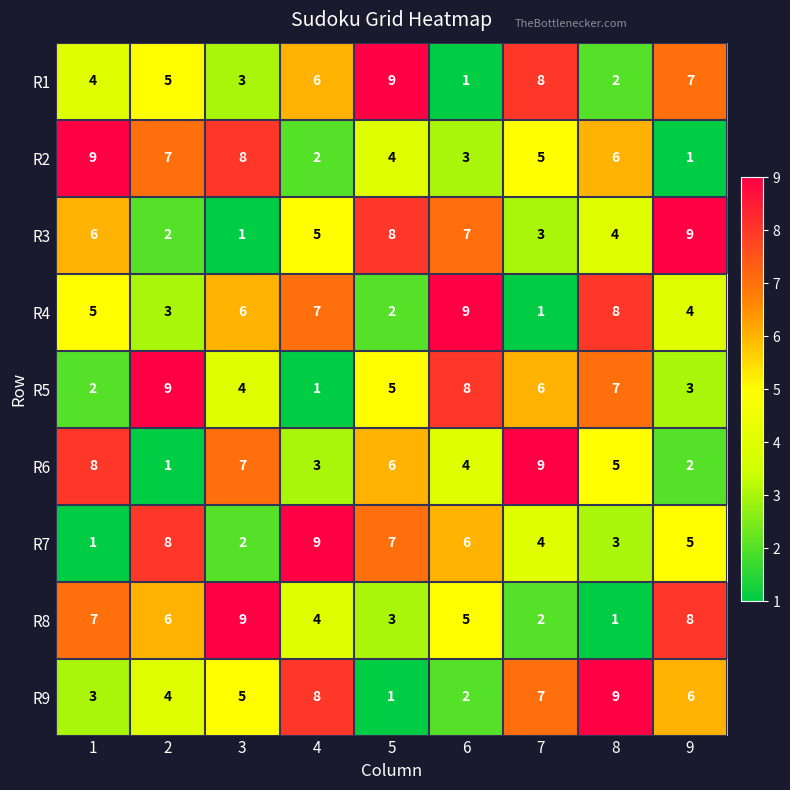

How many R4 values are between 3 and 7?

5